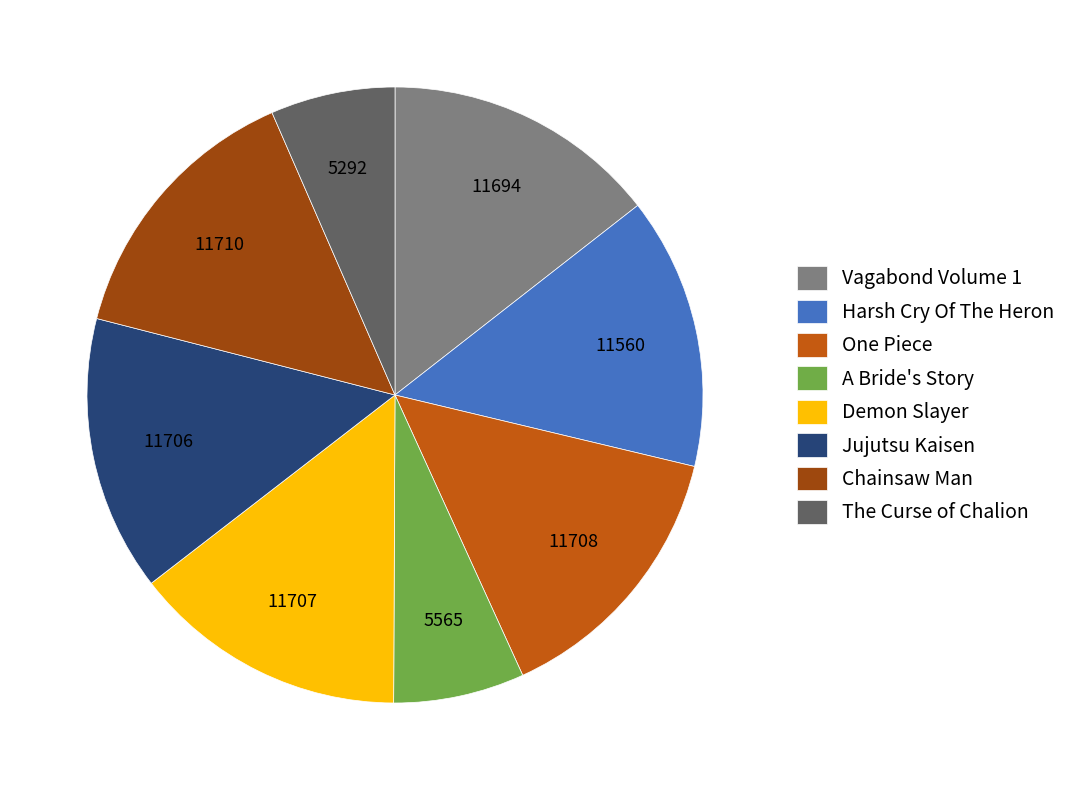

Combined, do The Curse of Chalion and Vagabond Volume 1 account for over 50%?

No